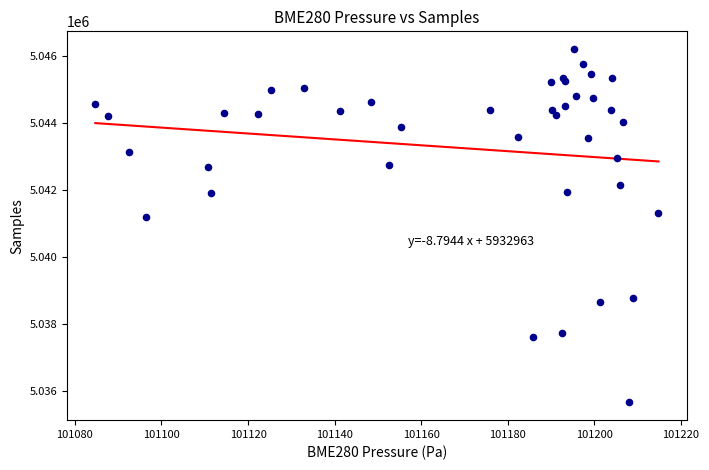

What Y value in the scatter plot is closest to 5040923?

5041184